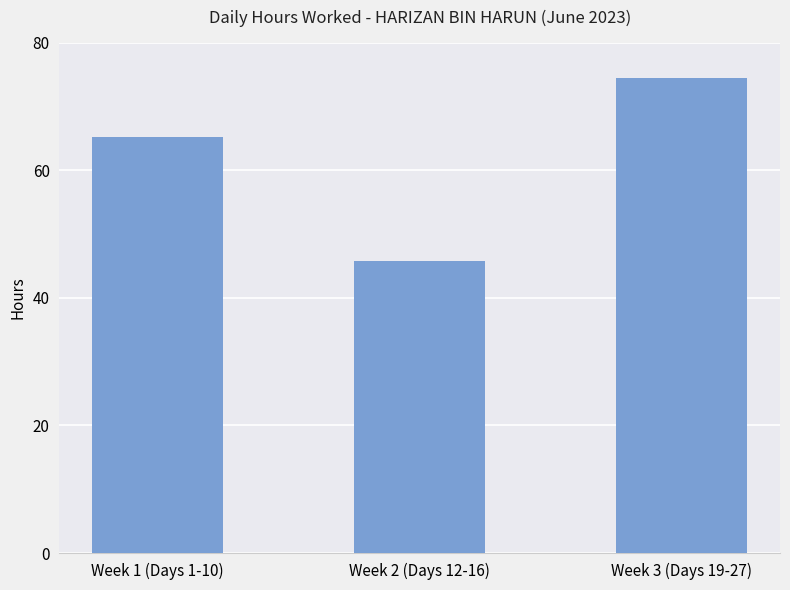

Which has a higher value, Week 2 (Days 12-16) or Week 1 (Days 1-10)?

Week 1 (Days 1-10)